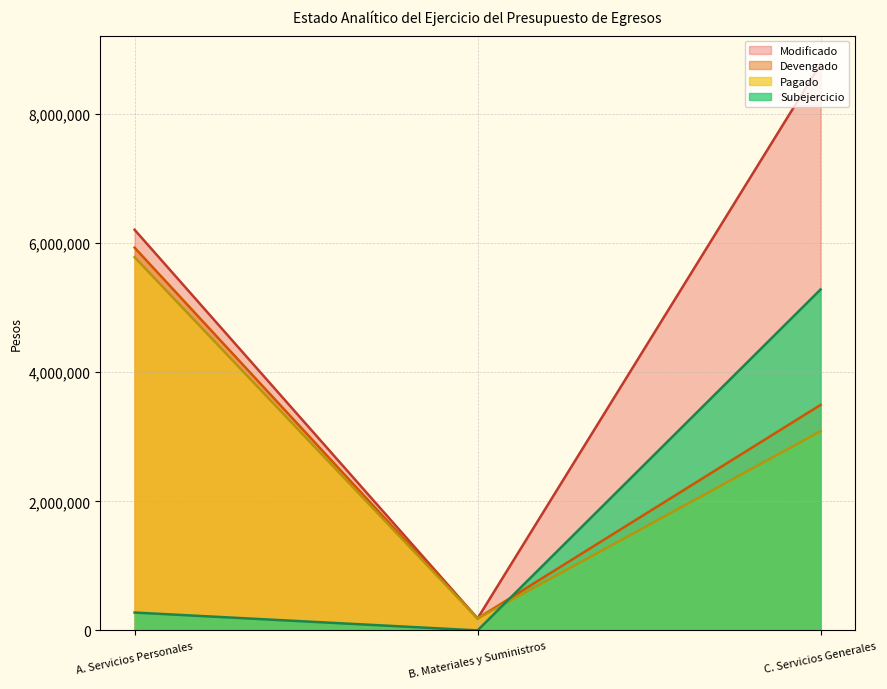

Which series has the largest total across all categories?

Modificado